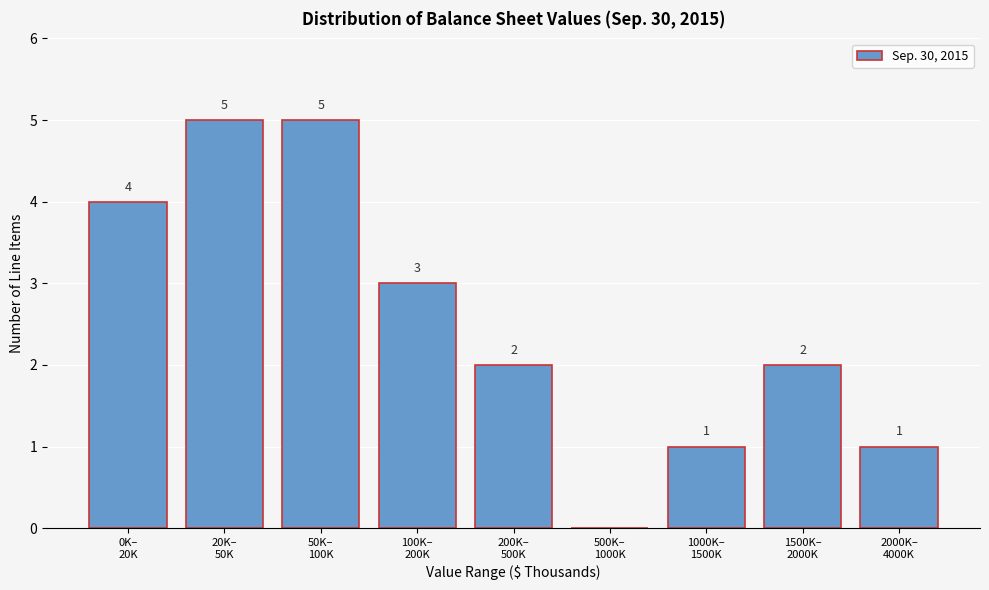

What is the sum of all values?

23